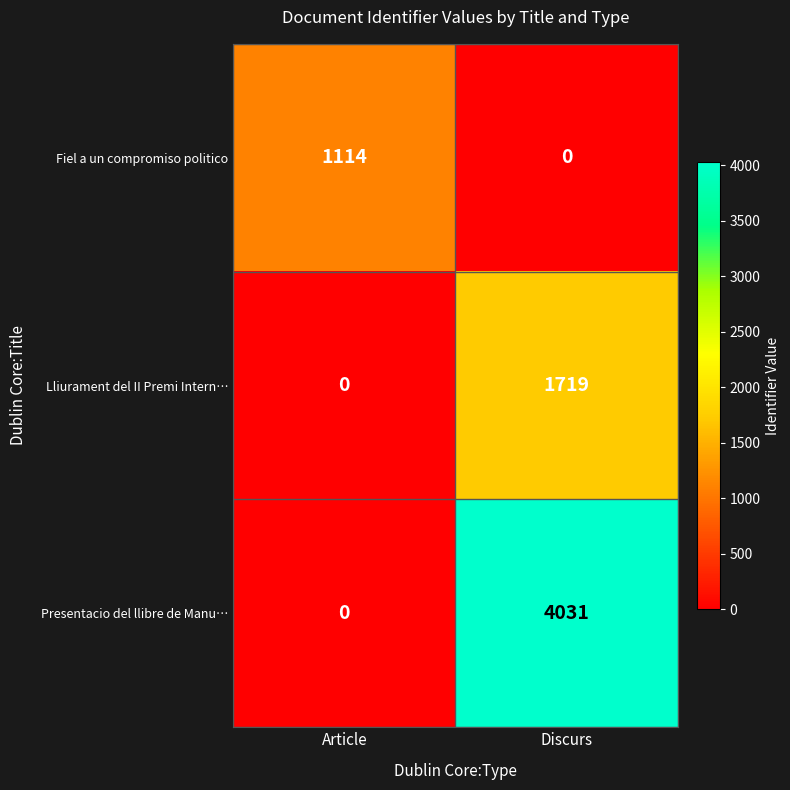

What is the average value of the Fiel a un compromiso politico series?

557